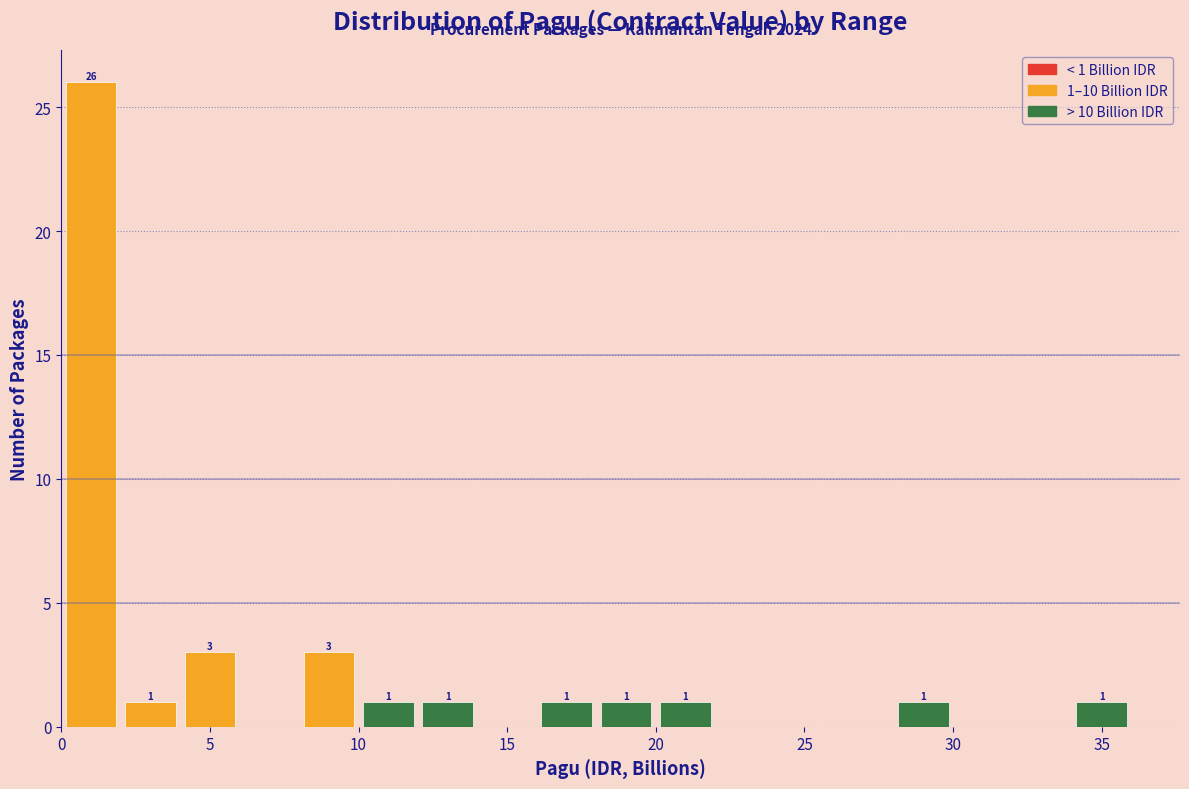

Over which range of the x-axis is the bar tallest?

0 to 2